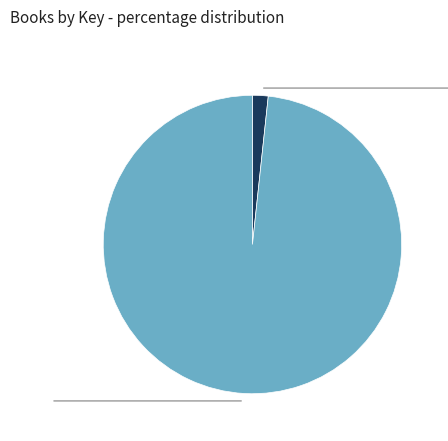

The Egypt Game slice represents 98% of the pie. True or false?

True